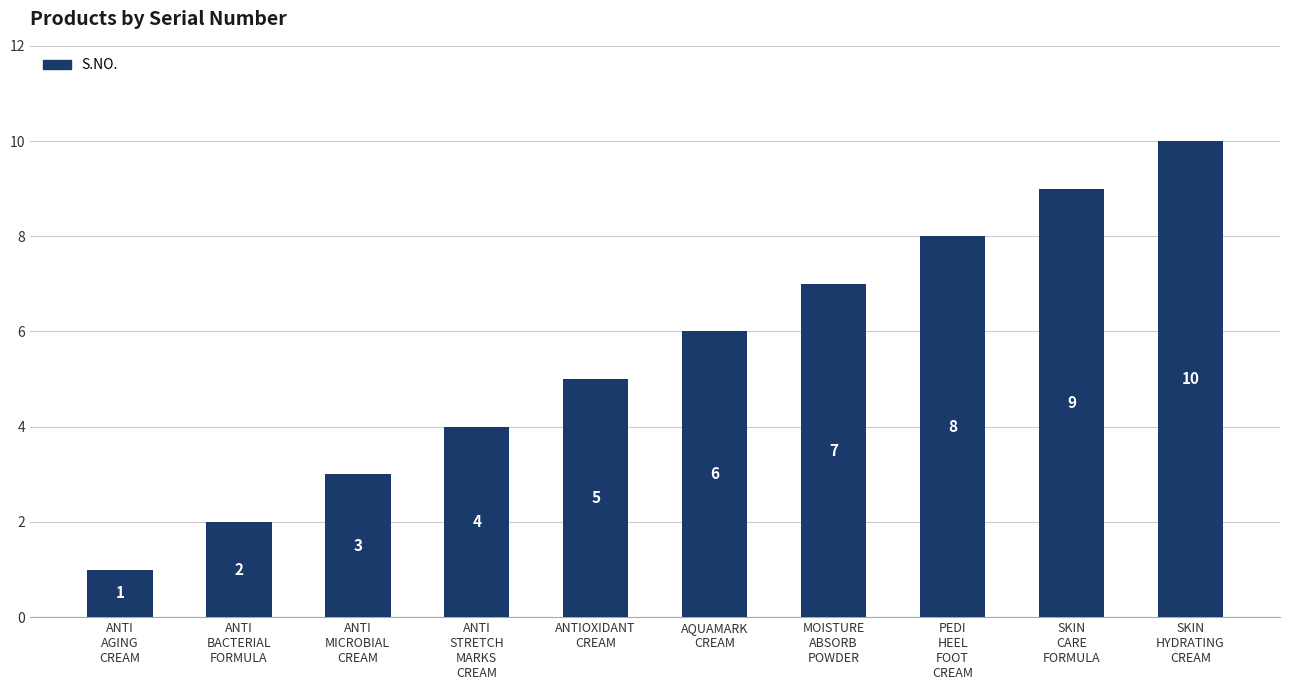

Count the values in the range 3 to 8.

6